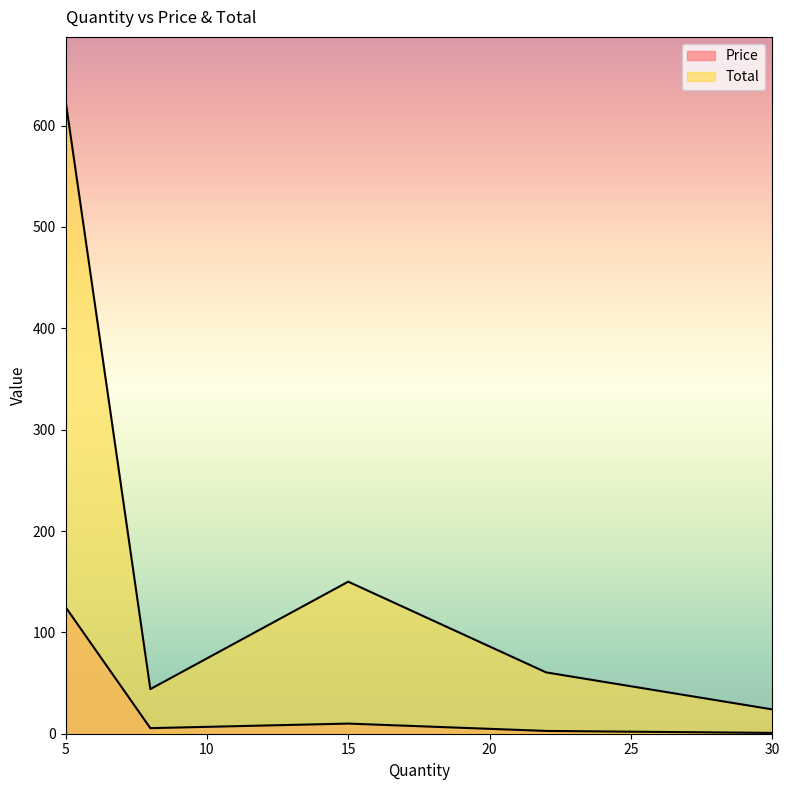

At which category does Total reach its first local peak?

5